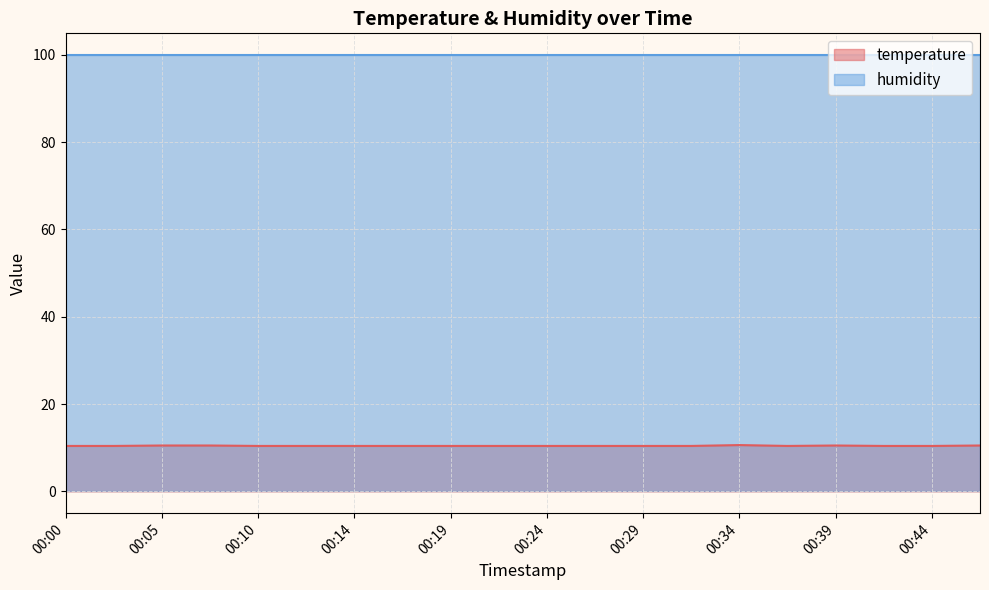

At which label is the value closest to 10?

00:00